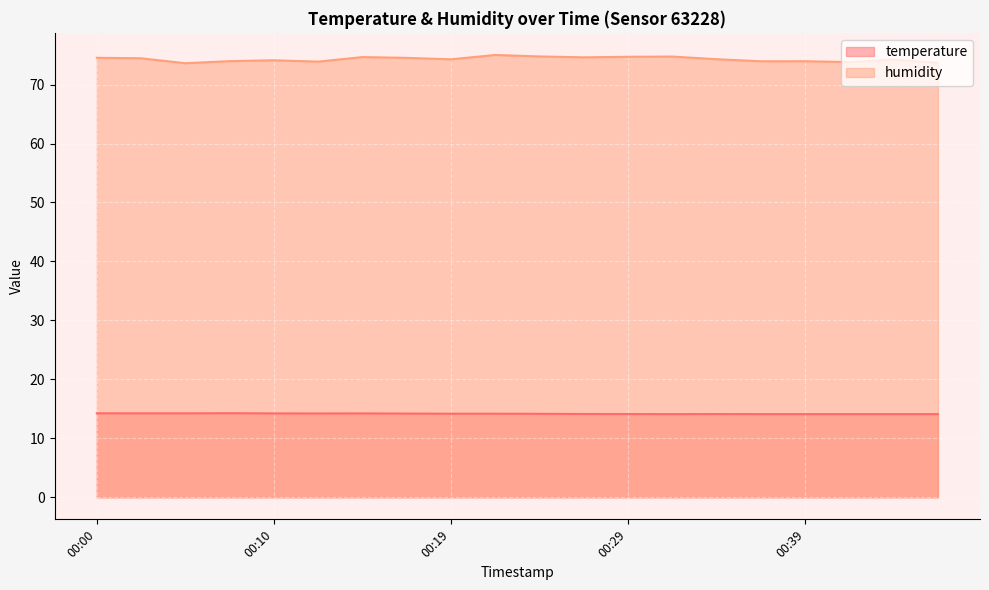

The temperature series shows 14.1 at 00:31. True or false?

True